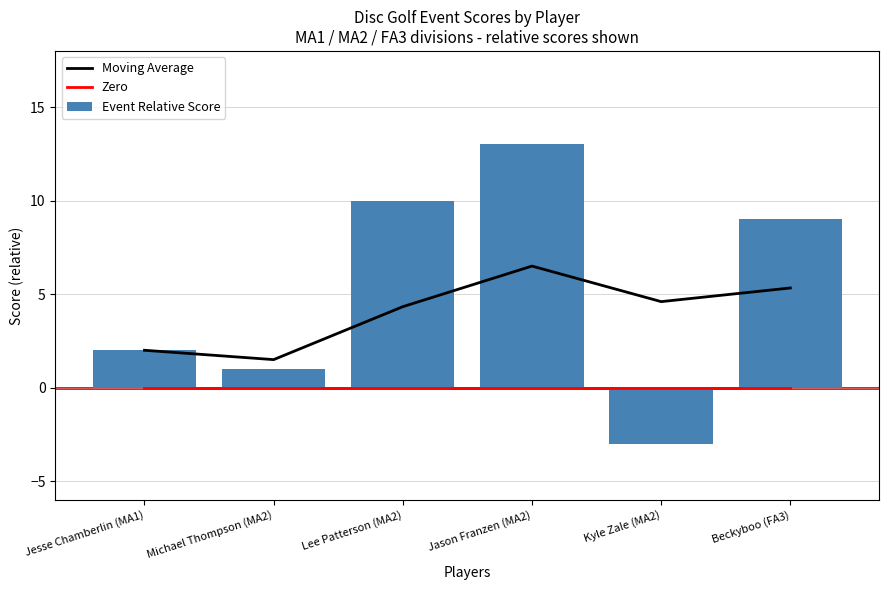

What value does the Event Relative Score series have at Jesse Chamberlin (MA1)?

2